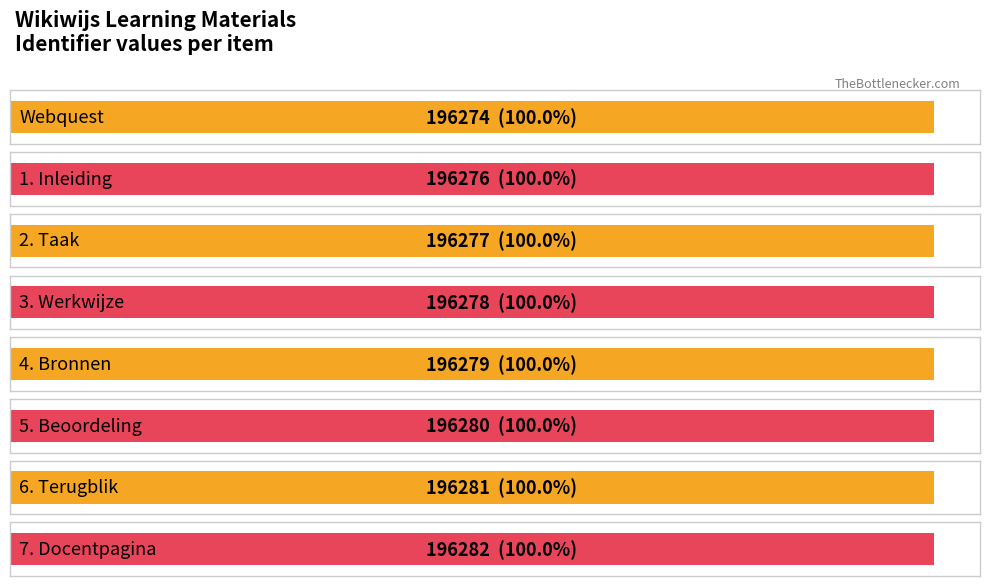

What is the sum of the values at 4. Bronnen and Webquest?

392553